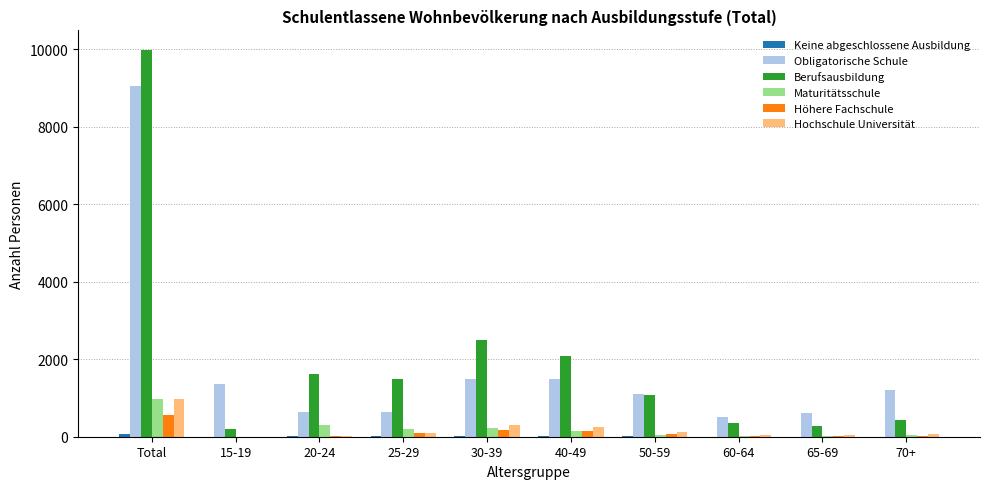

Where is Berufsausbildung nearest to the value 5093?

30-39